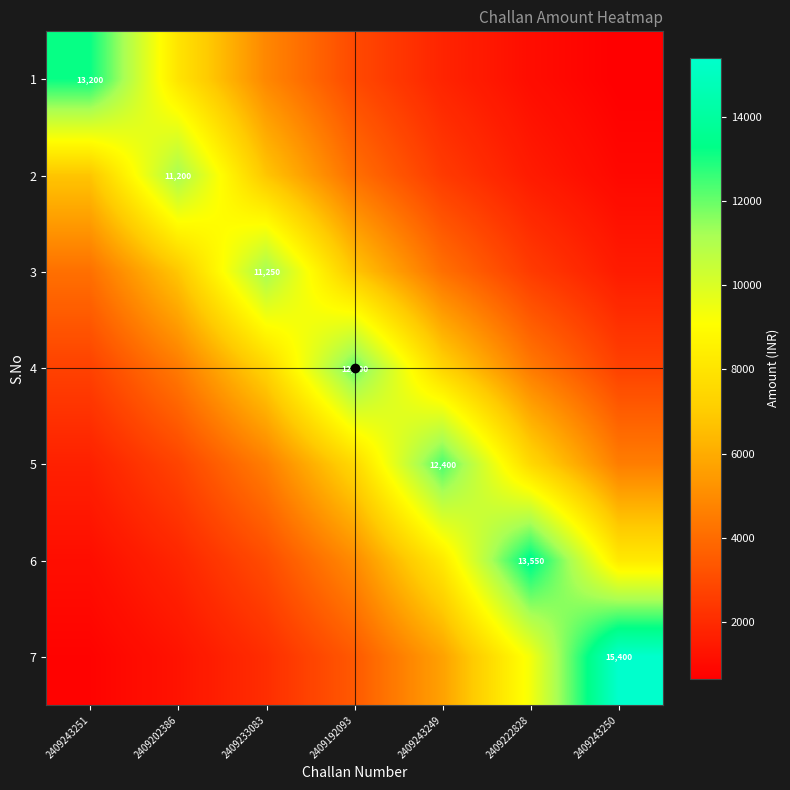

What is the difference between the highest and lowest values at 2409243251?

12433.3